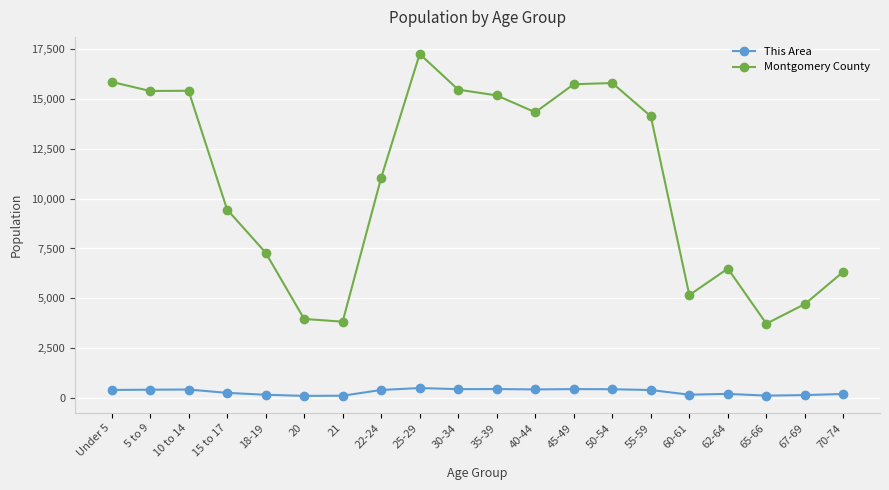

True or false: Montgomery County has more than 0 points higher than both neighbors.

True